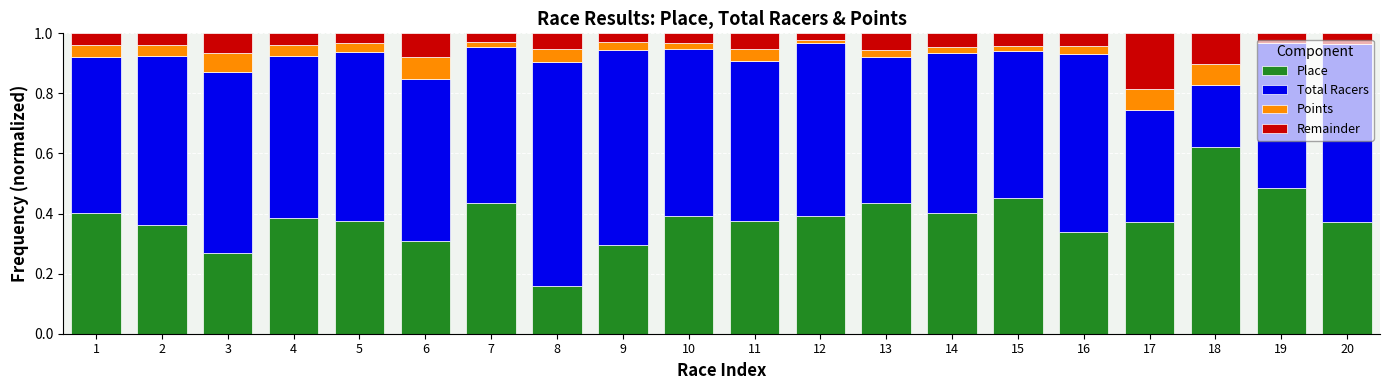

Is it true that Place equals 0.6 at 12?

False